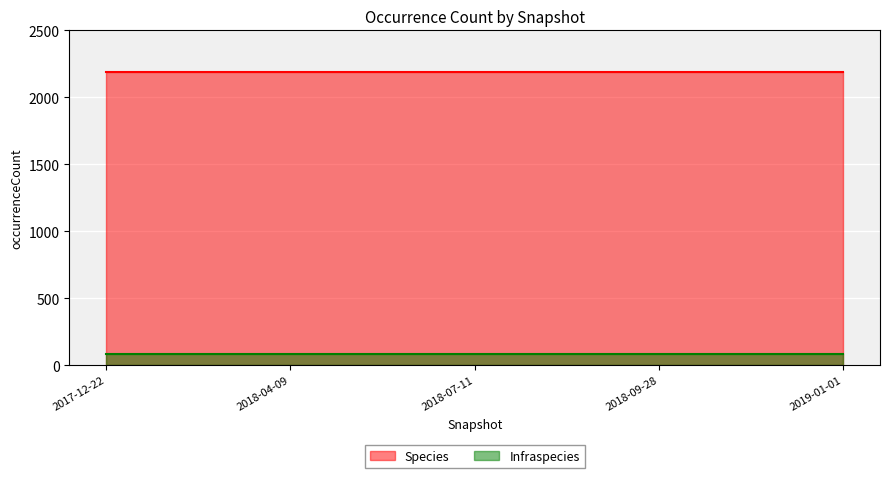

How many lines are shown in the chart?

2